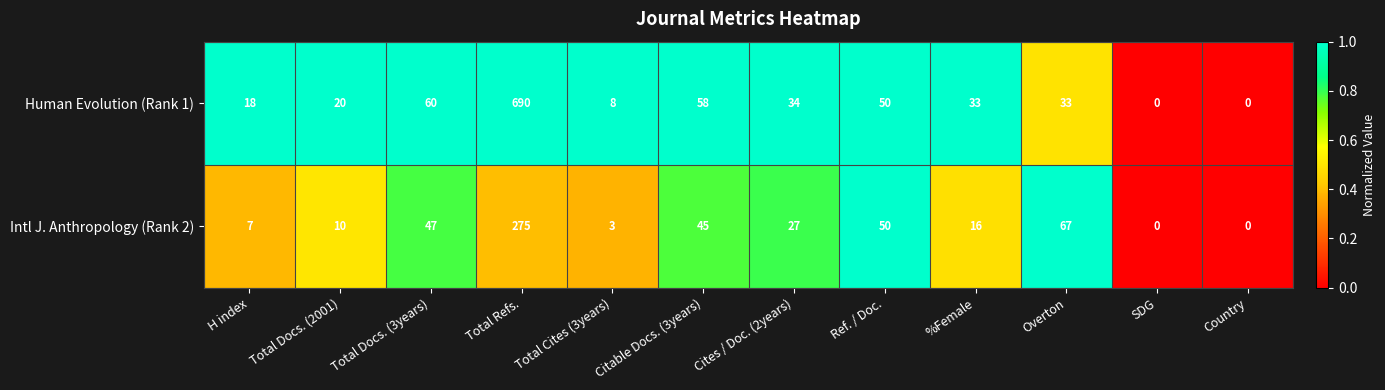

At which label is Intl J. Anthropology (Rank 2) closest to 137?

Overton